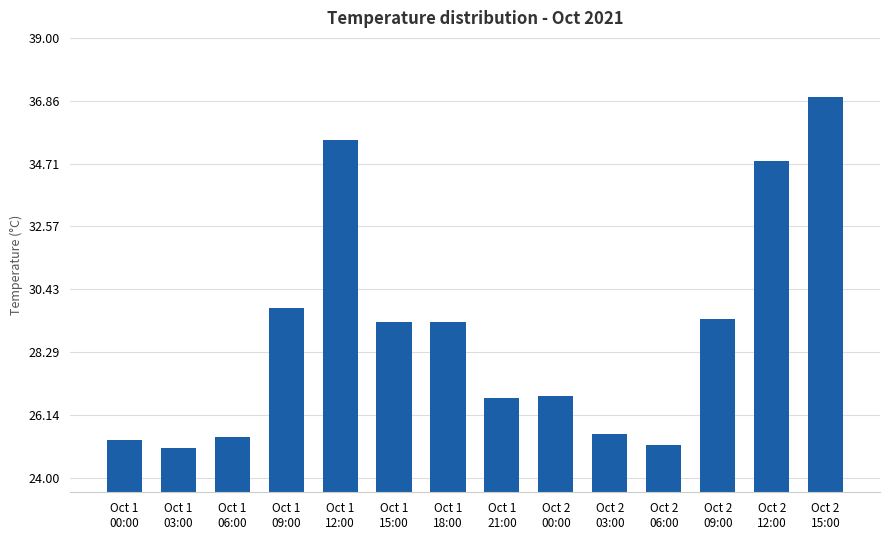

What is the value of the 5th bar from the left?

35.5